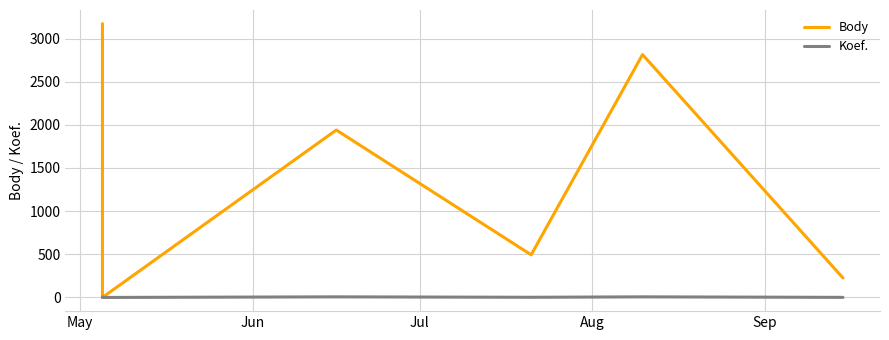

Where does the Body series first go above 1940?

May